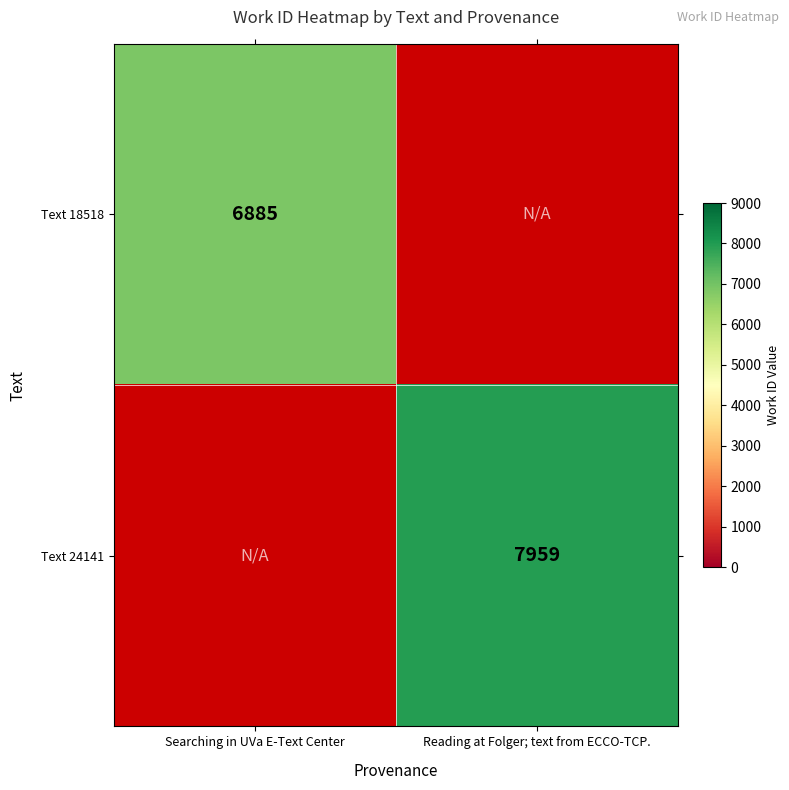

The value of Text 18518 at Searching in UVa E-Text Center is 6885. True or false?

True